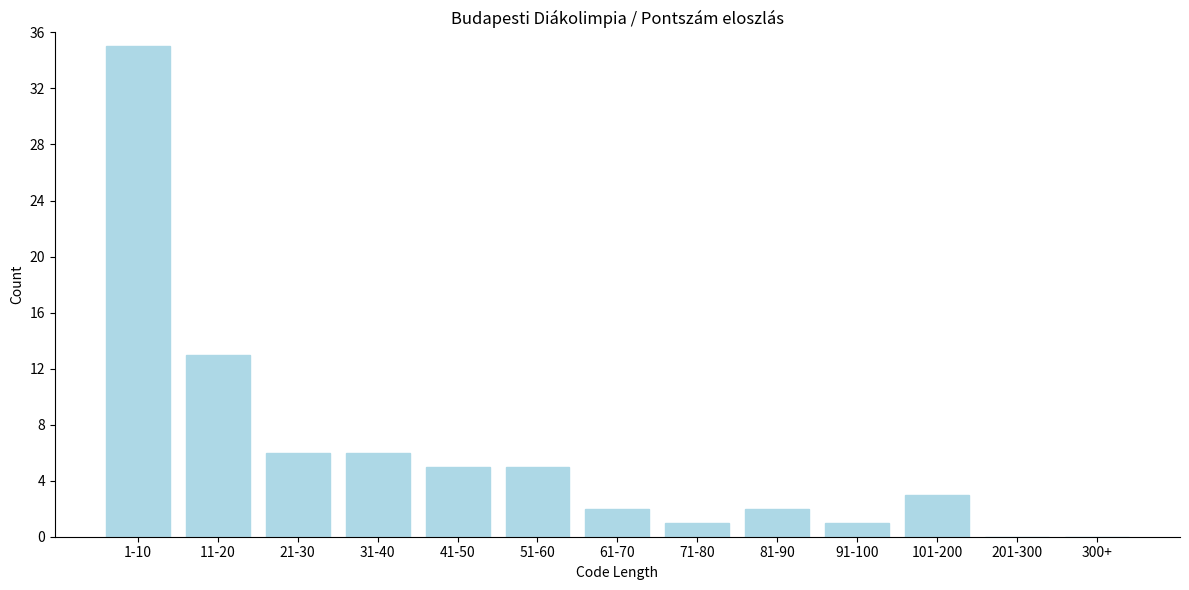

Reading left to right, what are all the values shown in this chart?

1-10=35	11-20=13	21-30=6	31-40=6	41-50=5	51-60=5	61-70=2	71-80=1	81-90=2	91-100=1	101-200=3	201-300=0	300+=0